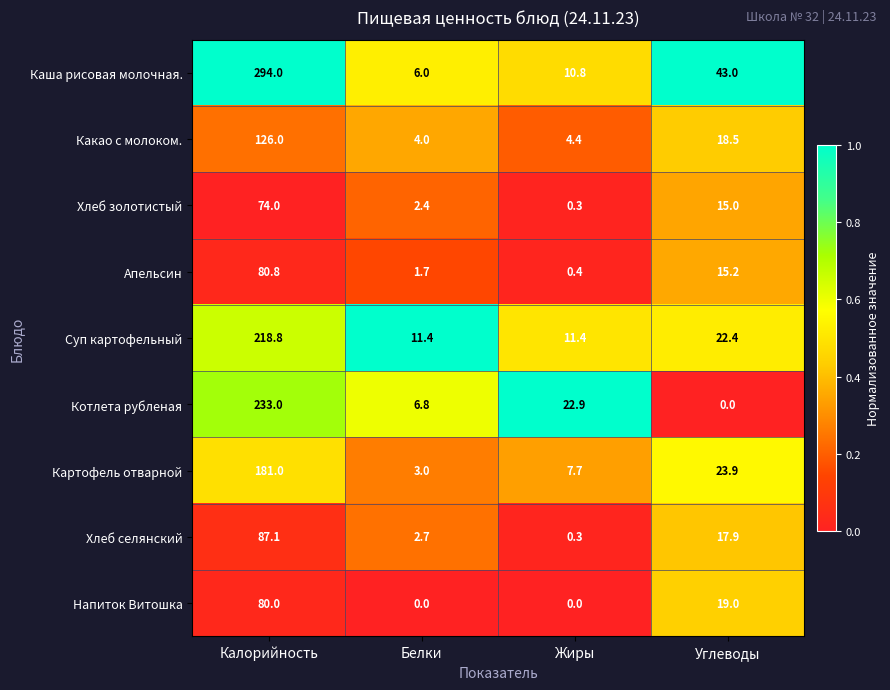

The Напиток Витошка series shows 19.0 at Углеводы. True or false?

True